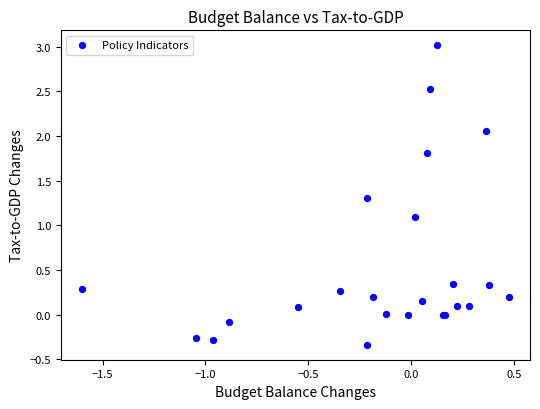

What Y value in the scatter plot is closest to 1?

1.1